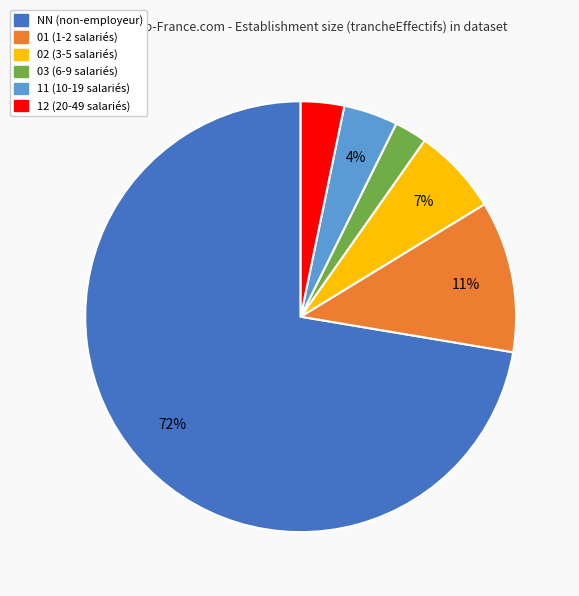

Is NN the majority of the pie?

Yes